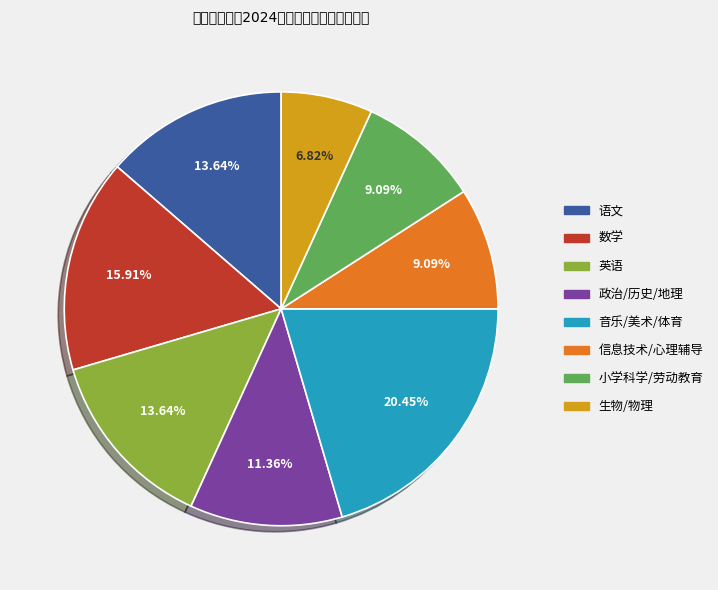

How many segments does this pie chart have?

8